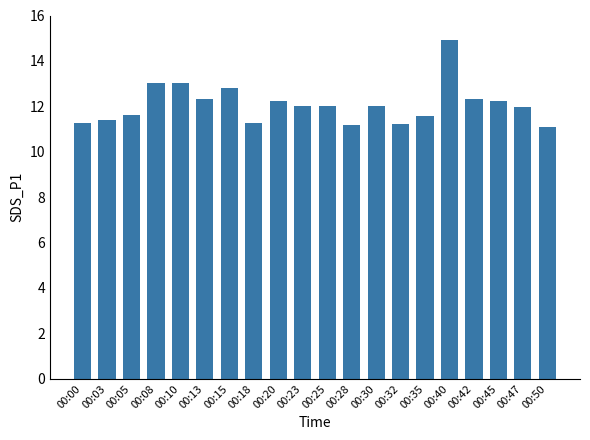

What is the value of the 11th bar from the left?

12.0